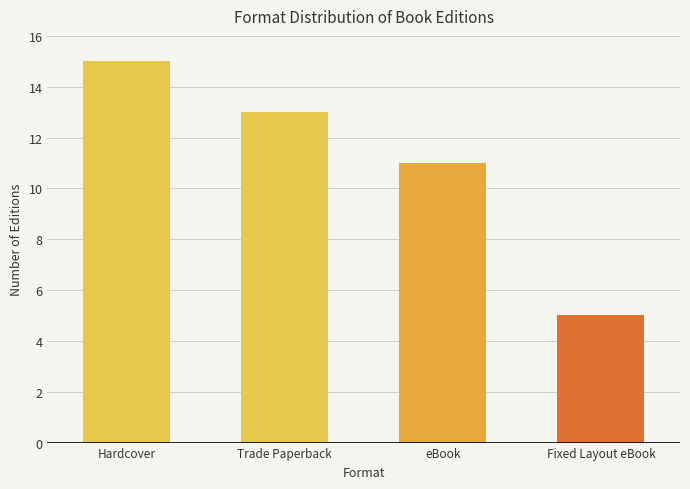

What is the difference between the maximum and minimum values?

10